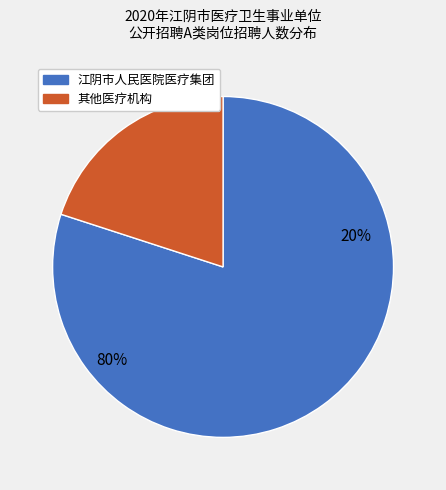

Is it true that 妇产科 is 1% of the pie?

False